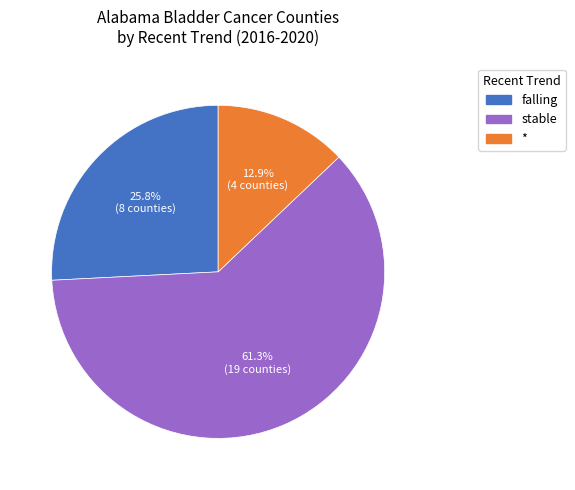

What is the total percentage of falling and *?

38.7%